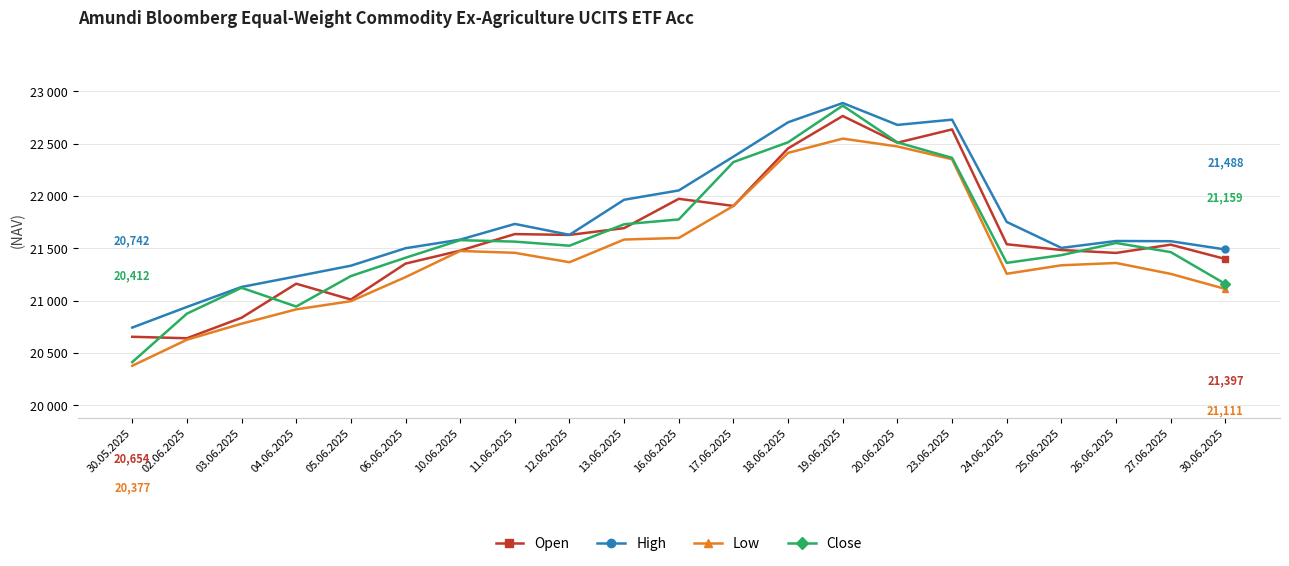

Where is the first local minimum for Low?

12.06.2025